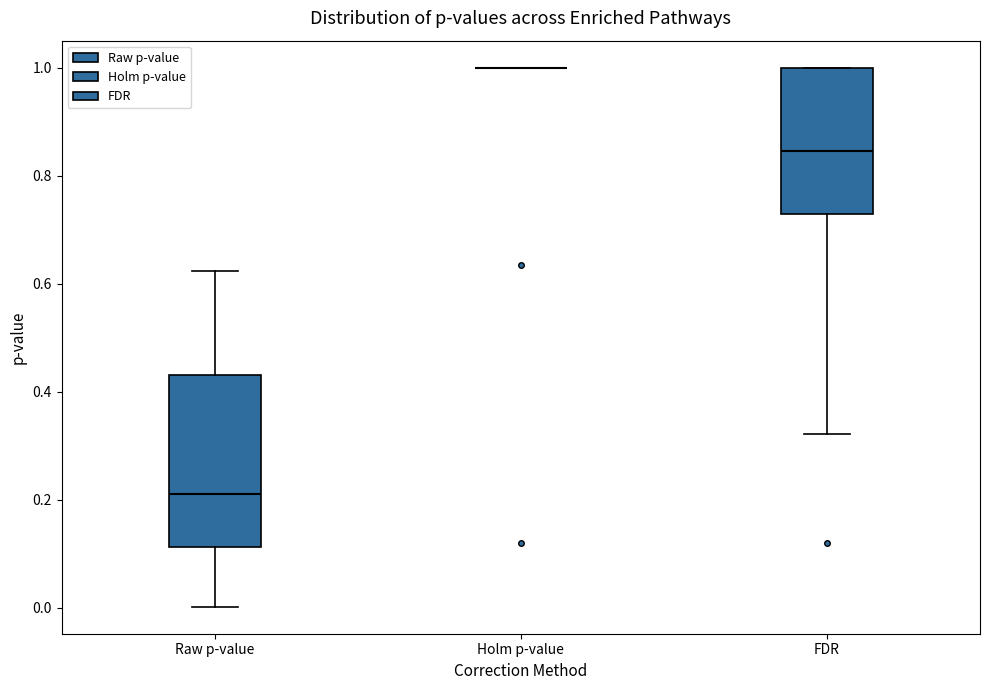

Where is the lower edge of the box for Raw p-value on the y-axis? The values are not printed on the chart, so give them approximately, as read against the axis.

0.12